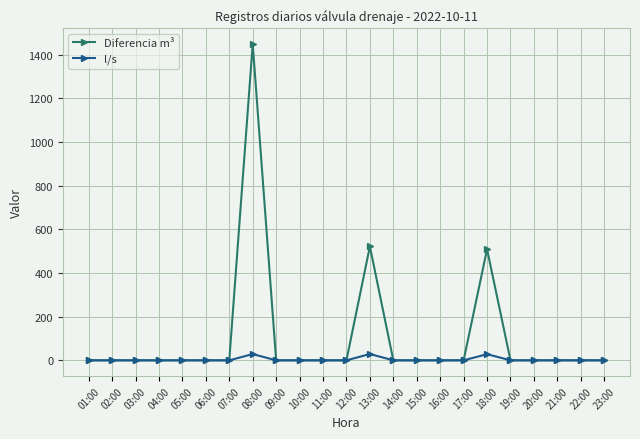

What is the difference between the second highest and minimum values in the Diferencia m³ series?

522.0